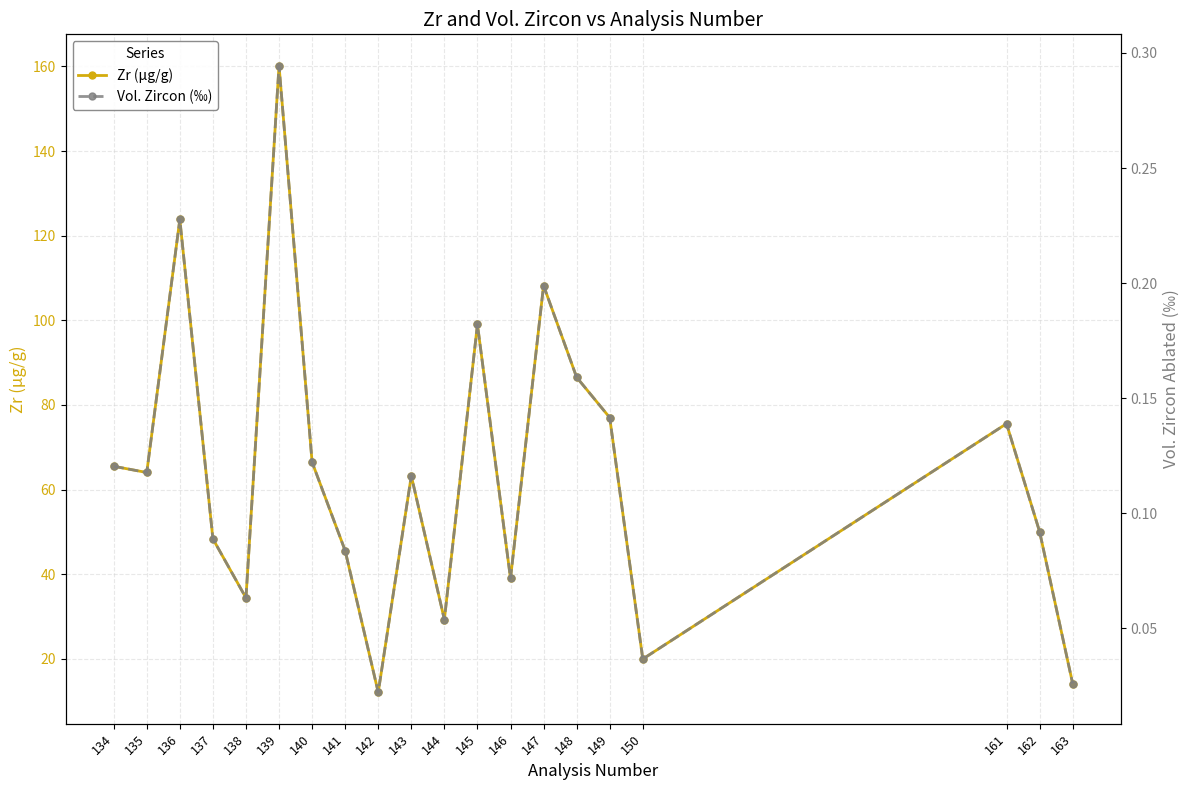

In Zr (μg/g), how many points are lower than both neighbors (excluding endpoints)?

6